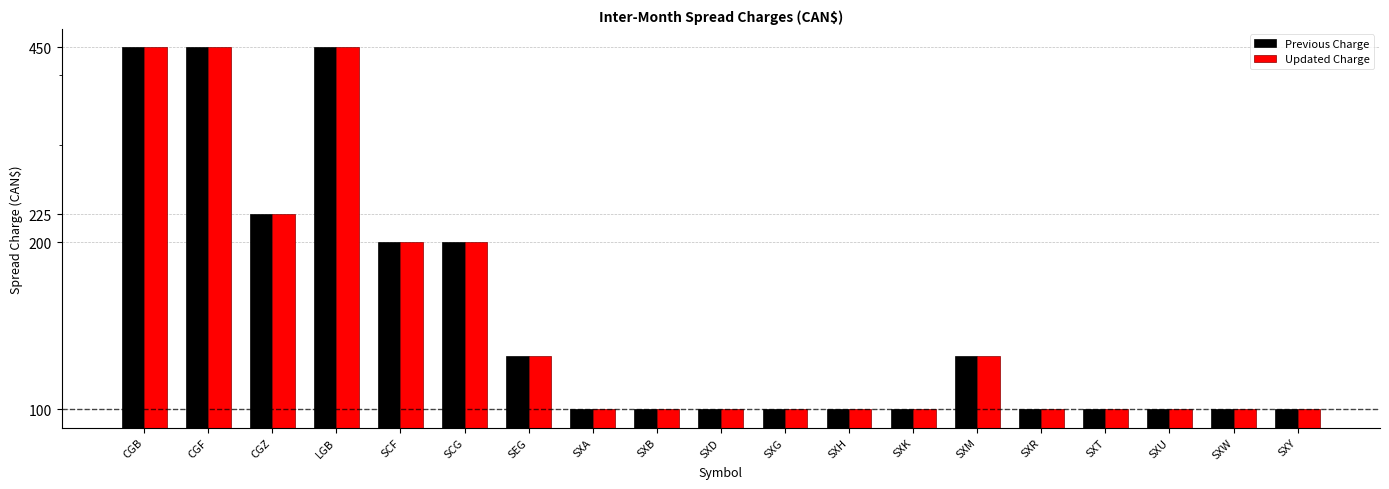

Is the value of Updated Charge at SXM greater than the value of Previous Charge at SXU?

Yes